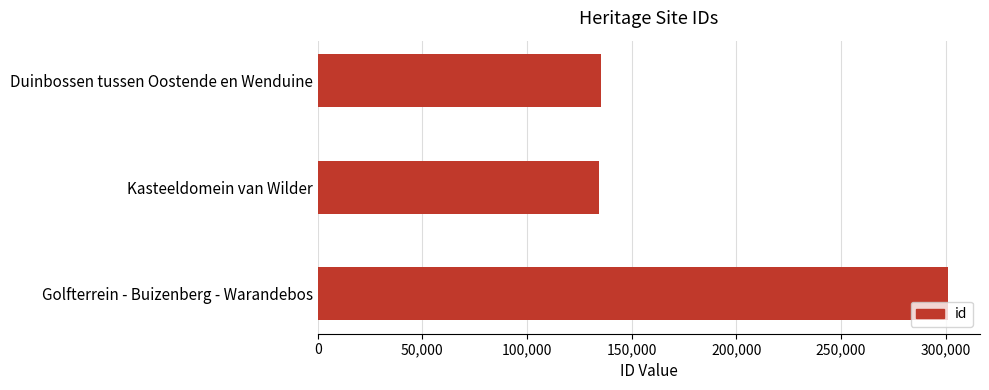

The value at Kasteeldomein van Wilder is 134116. True or false?

True